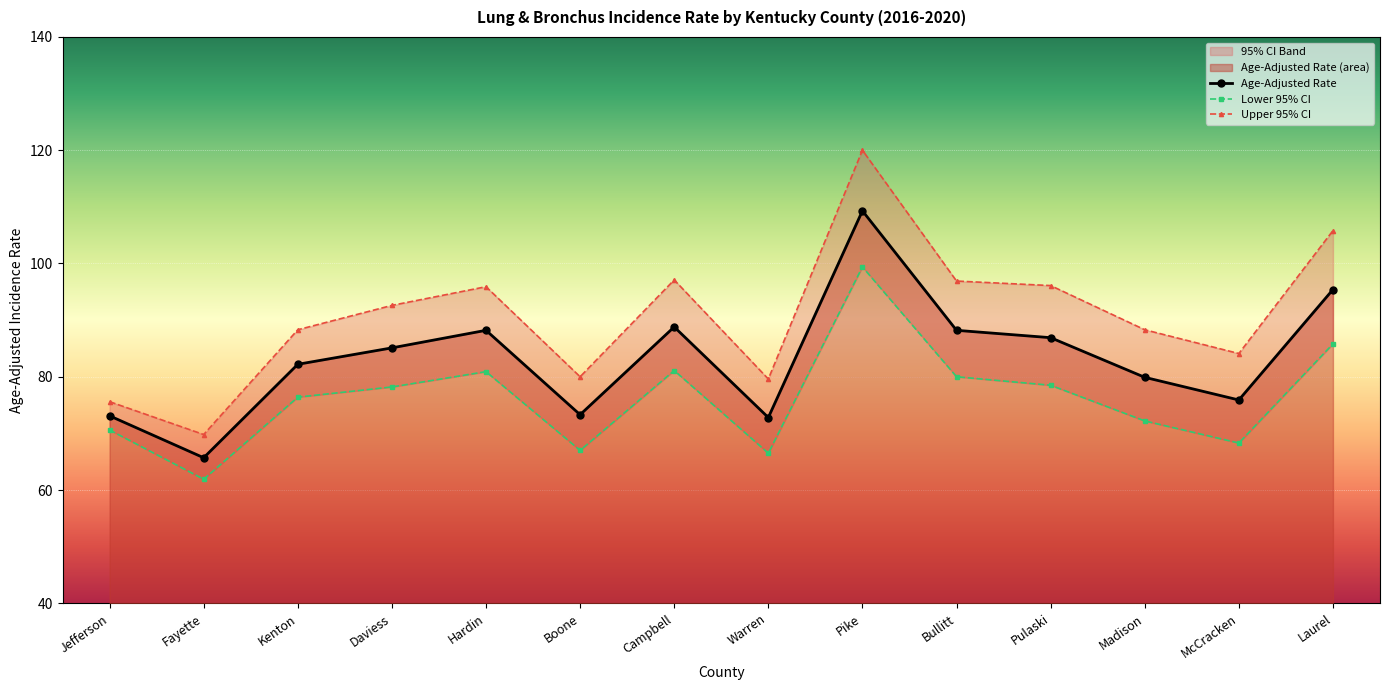

Count the number of categories in the chart.

14